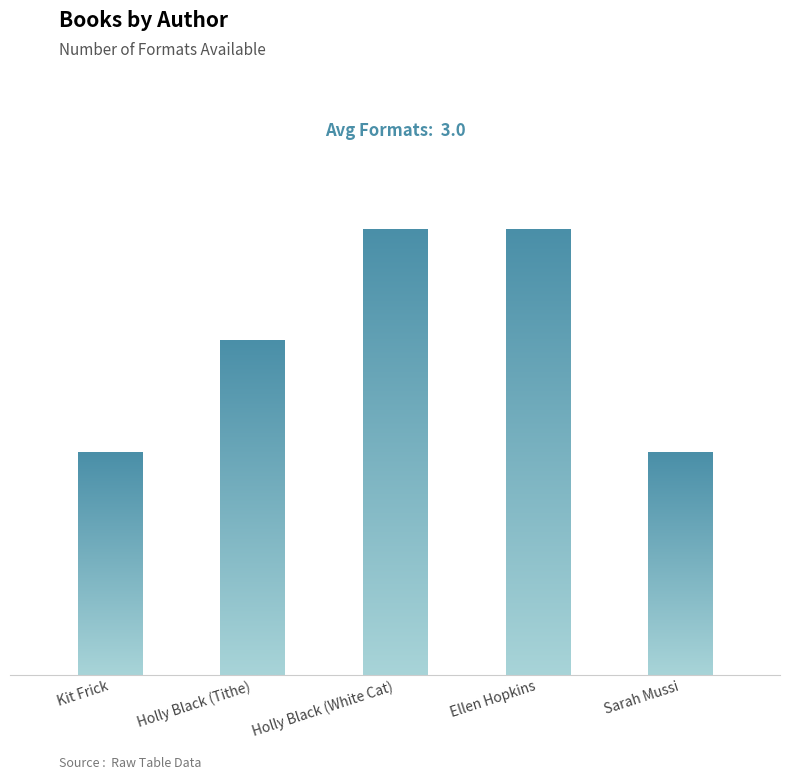

What is the greatest value displayed?

4